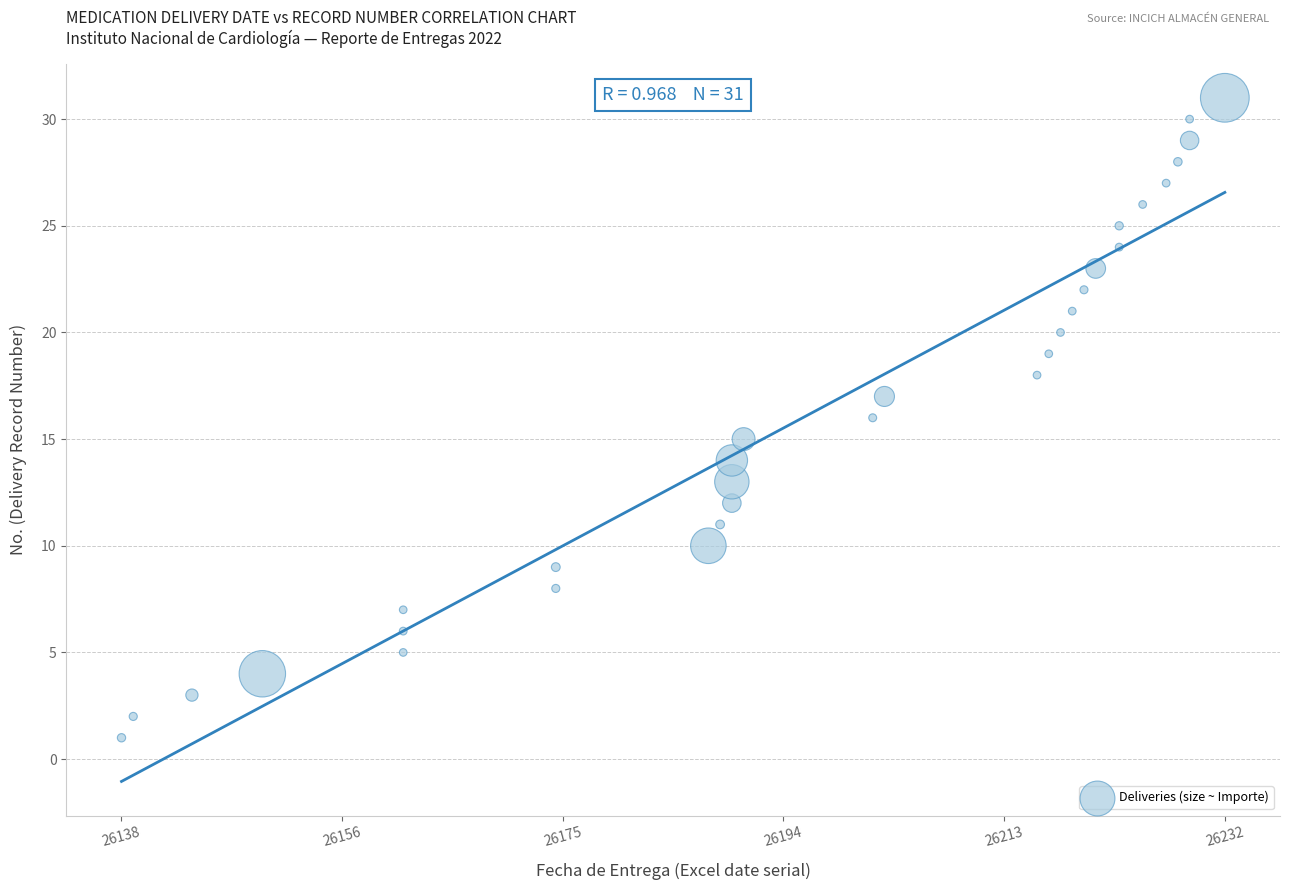

What is the range of X values (max minus min)?

94